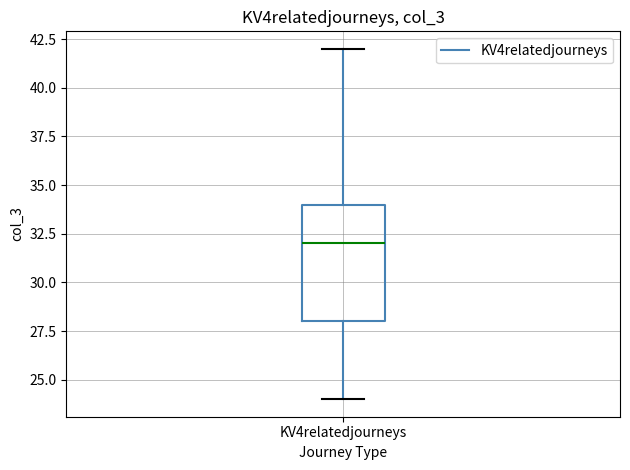

Where is the upper edge of the box for KV4relatedjourneys on the y-axis? The values are not printed on the chart, so give them approximately, as read against the axis.

34